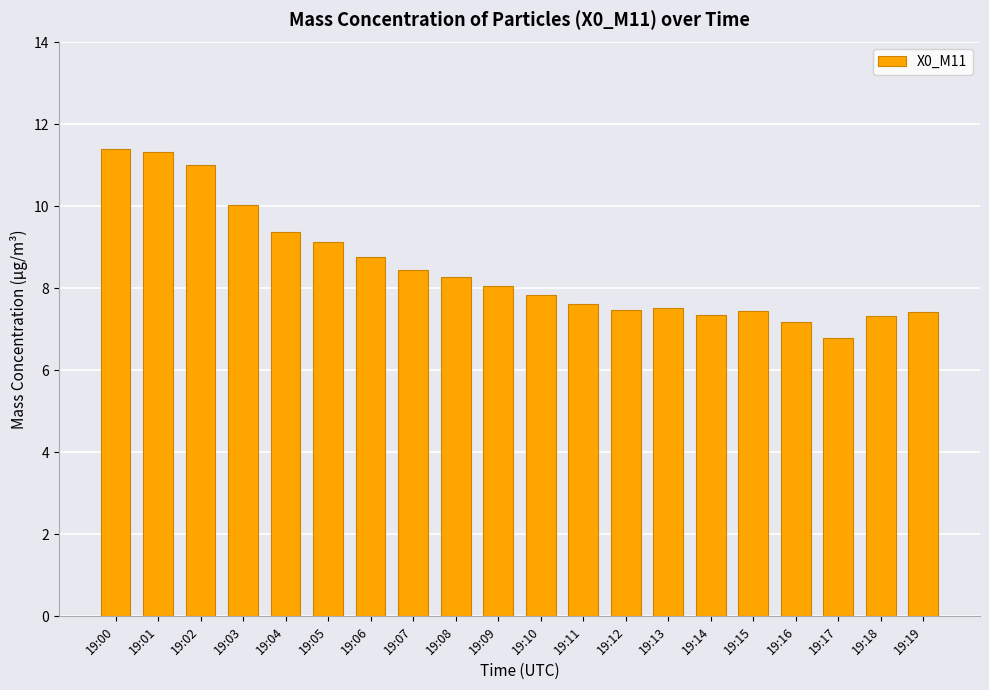

What is the sum of all values?

169.9